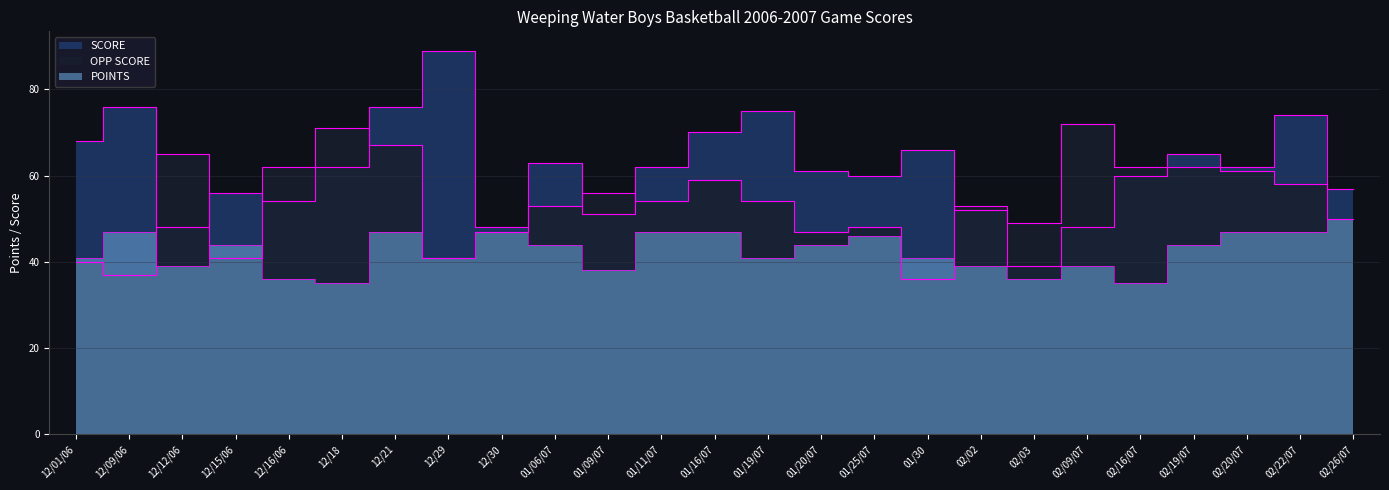

At which category is the sum across all series the highest?

12/21